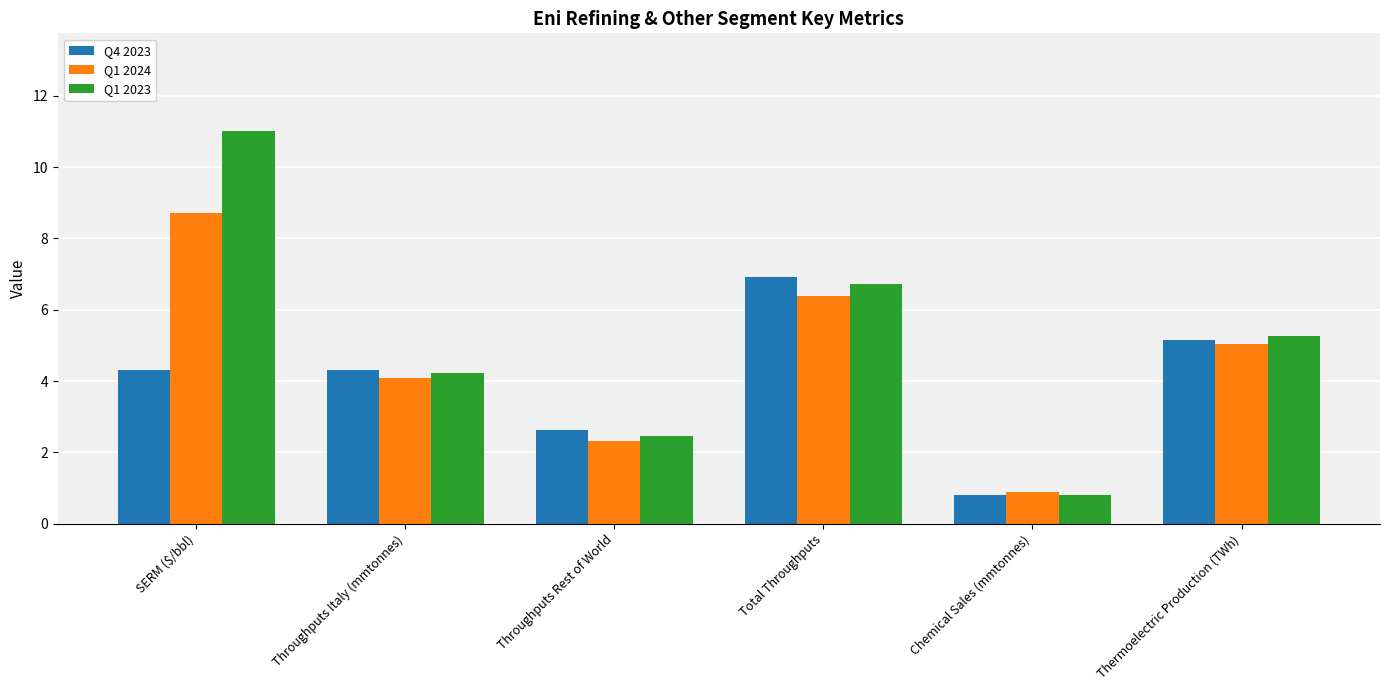

At which category does the chart reach its minimum across all series?

Chemical Sales (mmtonnes)